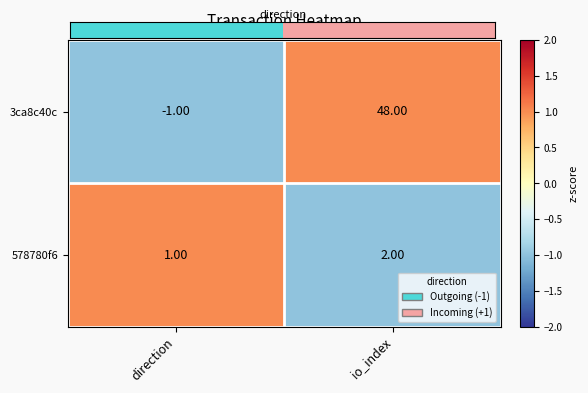

Count the number of categories in the chart.

2